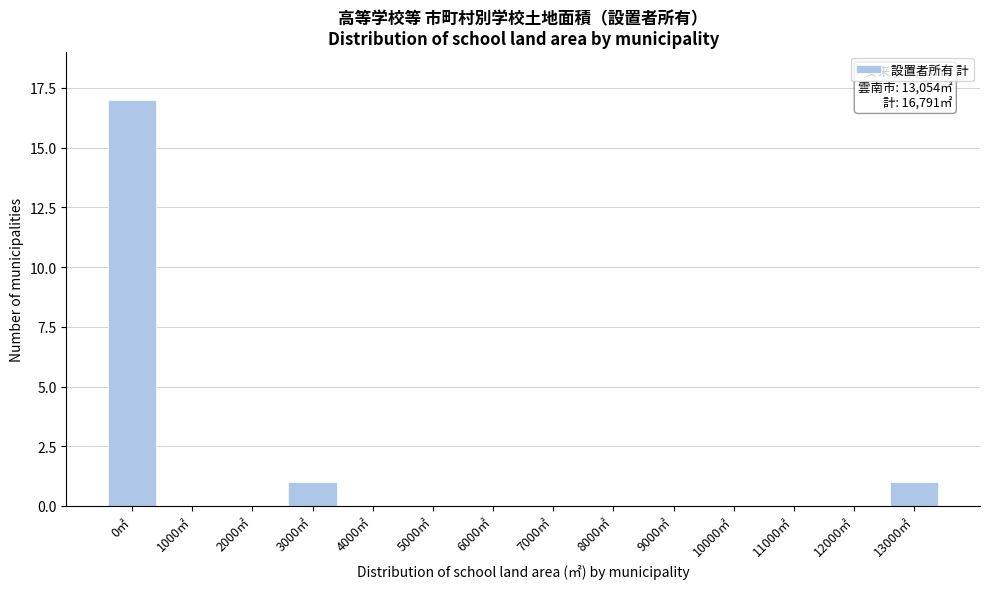

Reading left to right, list all the values displayed in this chart.

0㎡=17	1000㎡=0	2000㎡=0	3000㎡=1	4000㎡=0	5000㎡=0	6000㎡=0	7000㎡=0	8000㎡=0	9000㎡=0	10000㎡=0	11000㎡=0	12000㎡=0	13000㎡=1